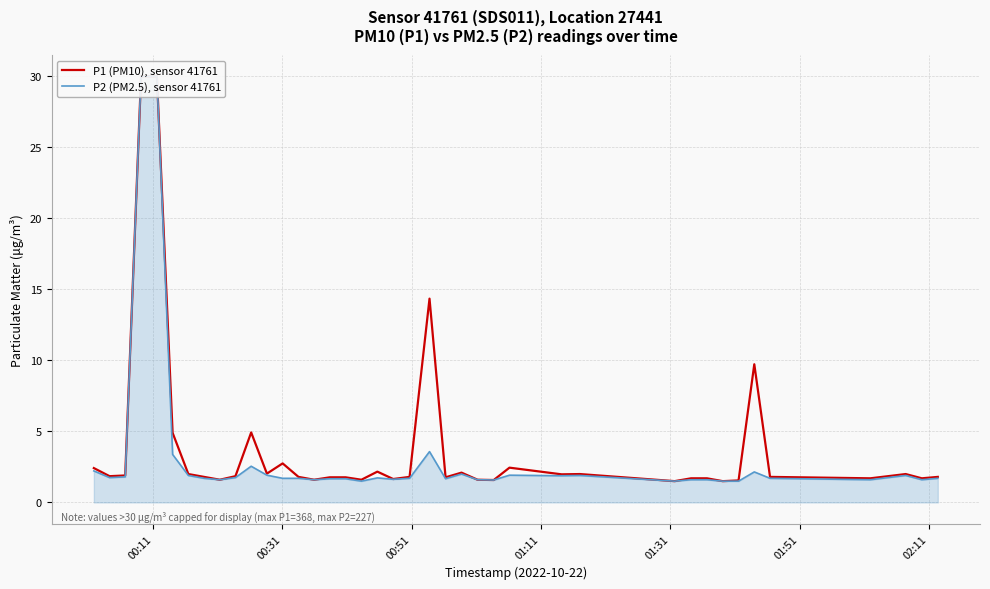

Is the value of P1 (PM10), sensor 41761 at 17 greater than the value of P2 (PM2.5), sensor 41761 at 17?

Yes